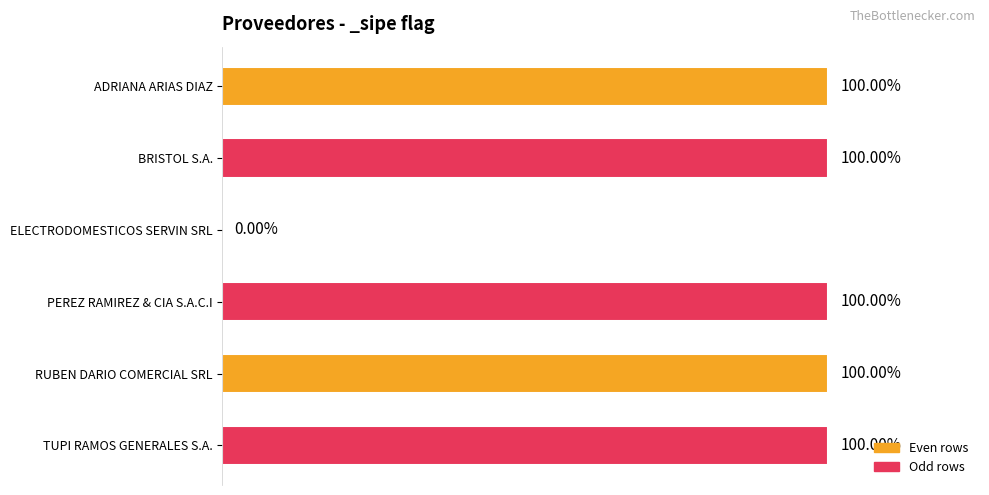

What is the difference between the maximum and minimum values?

1